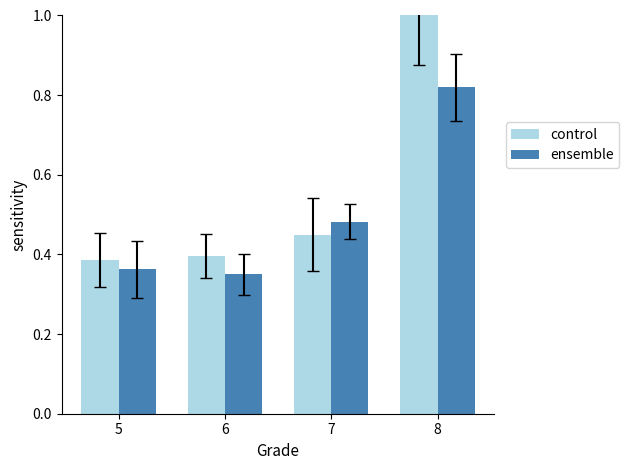

Rank the series at 8 from lowest to highest value.

ensemble, control